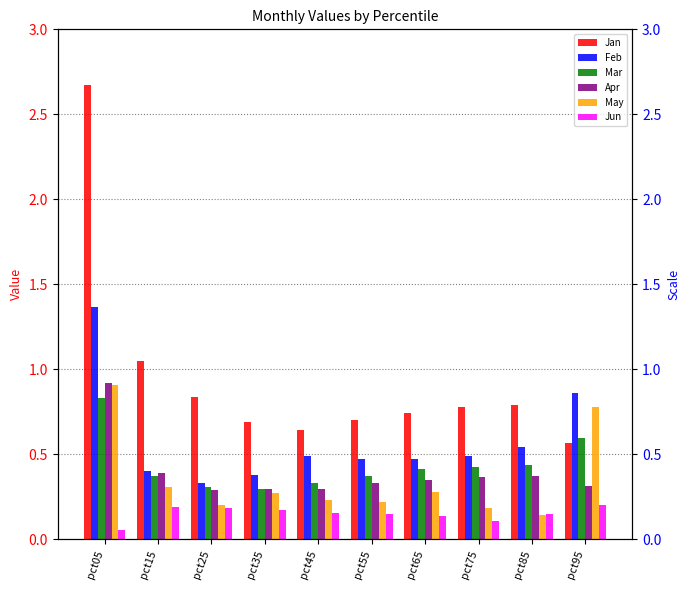

Reading right to left, list all the values displayed in this chart.

Jan: 0.6	0.8	0.8	0.7	0.7	0.6	0.7	0.8	1.1	2.7
Feb: 0.9	0.5	0.5	0.5	0.5	0.5	0.4	0.3	0.4	1.4
Mar: 0.6	0.4	0.4	0.4	0.4	0.3	0.3	0.3	0.4	0.8
Apr: 0.3	0.4	0.4	0.3	0.3	0.3	0.3	0.3	0.4	0.9
May: 0.8	0.1	0.2	0.3	0.2	0.2	0.3	0.2	0.3	0.9
Jun: 0.2	0.1	0.1	0.1	0.1	0.2	0.2	0.2	0.2	0.1